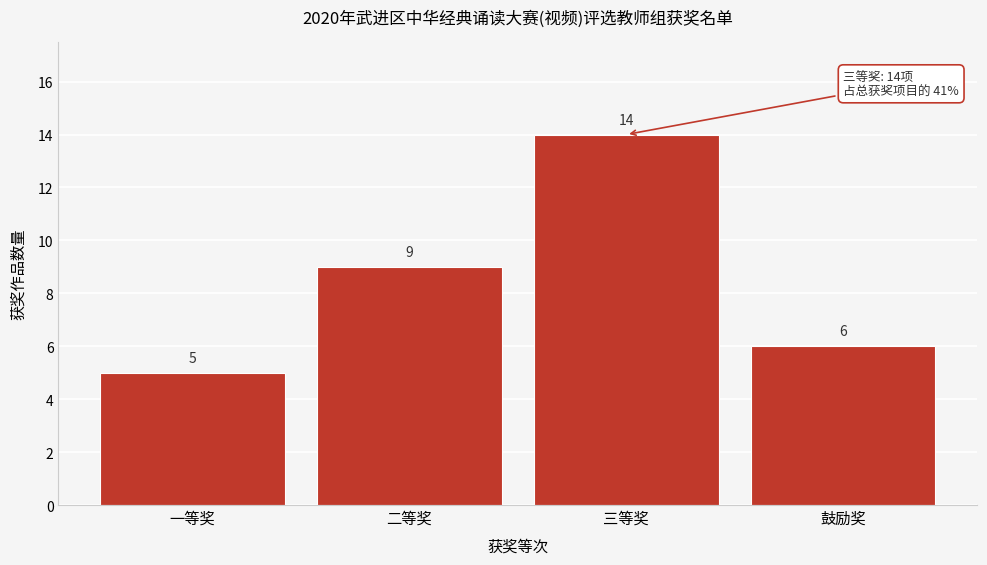

Reading left to right, what are all the values shown in this chart?

一等奖=5	二等奖=9	三等奖=14	鼓励奖=6